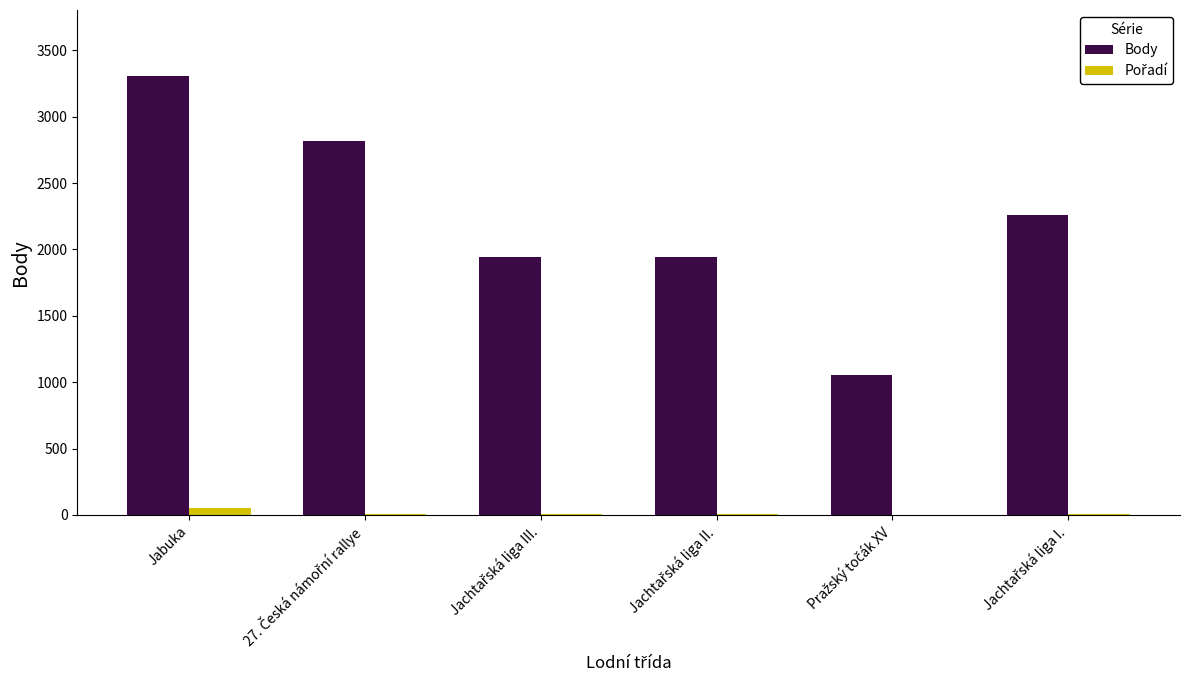

Which category has the highest value across all series?

Jabuka